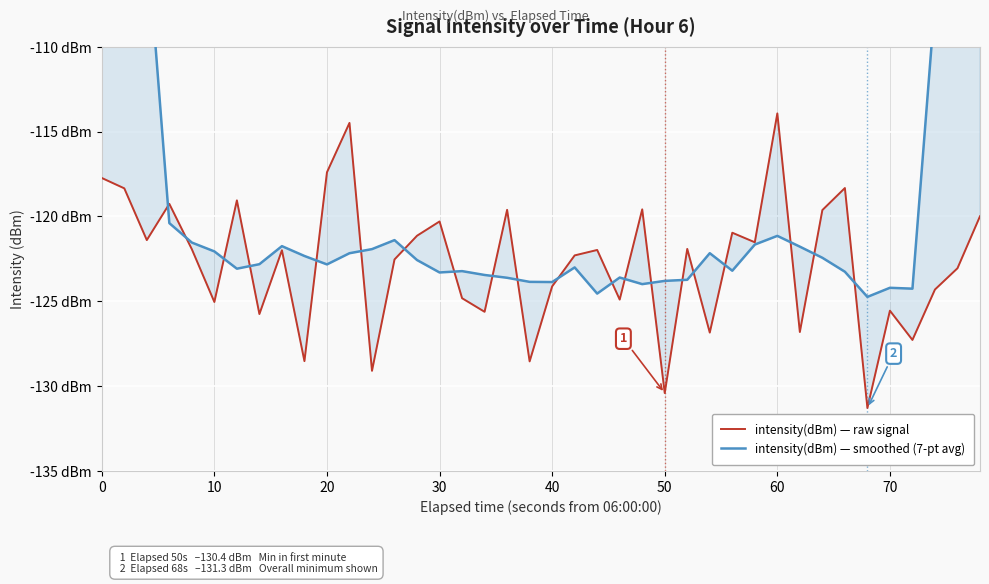

How many lines are shown in the chart?

2